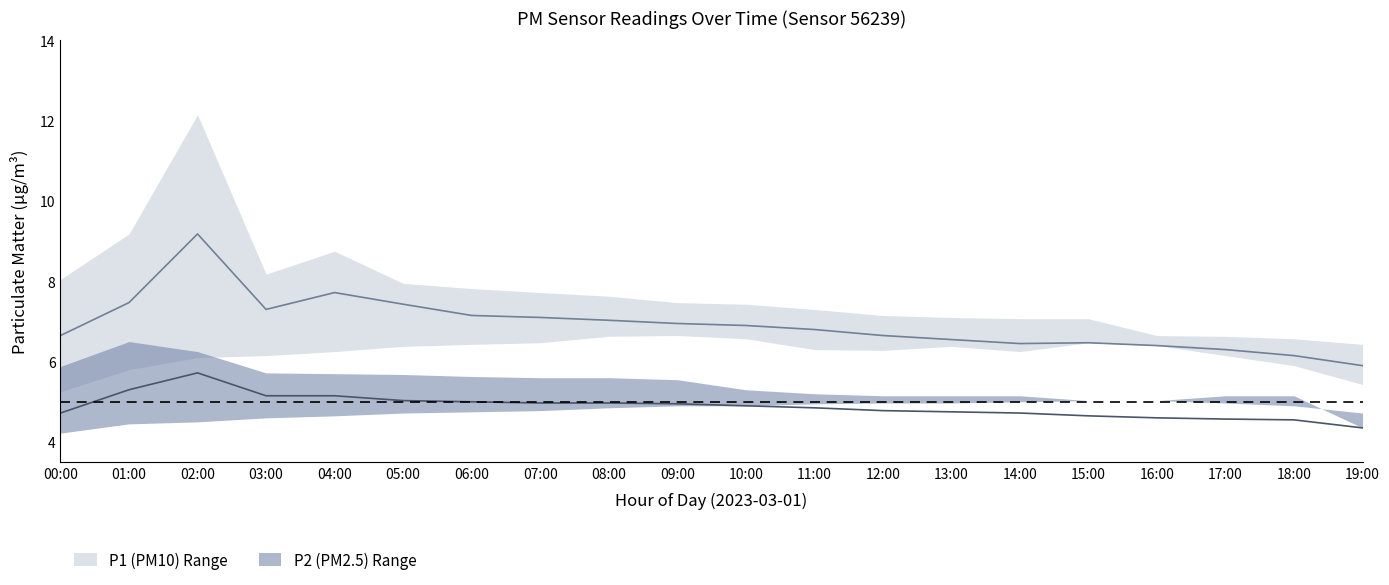

What is the difference between the maximum and minimum values in the P1_mid series?

3.3